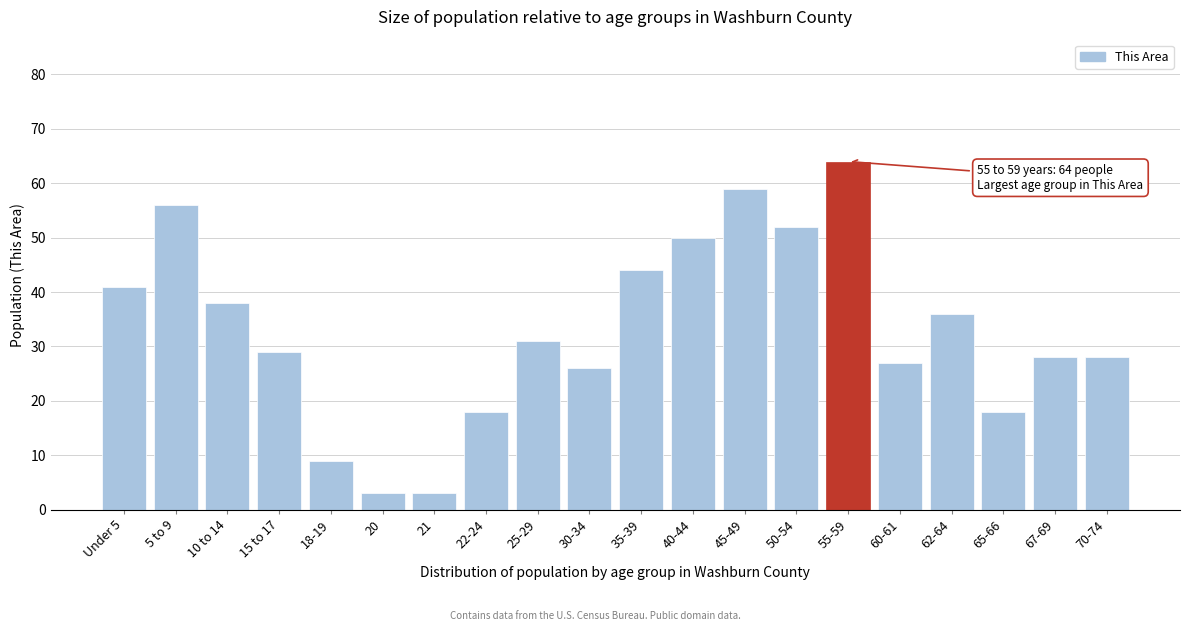

Reading left to right, list all the values displayed in this chart.

Under 5=41	5 to 9=56	10 to 14=38	15 to 17=29	18-19=9	20=3	21=3	22-24=18	25-29=31	30-34=26	35-39=44	40-44=50	45-49=59	50-54=52	55-59=64	60-61=27	62-64=36	65-66=18	67-69=28	70-74=28